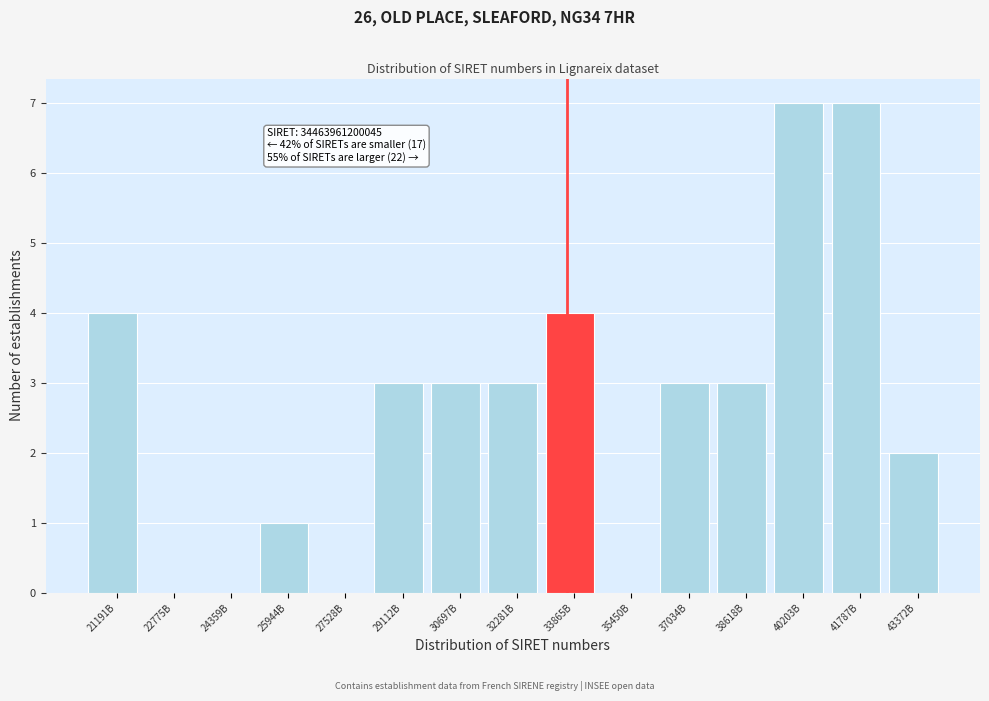

Reading left to right, what are all the values shown in this chart?

21191B=4	22775B=0	24359B=0	25944B=1	27528B=0	29112B=3	30697B=3	32281B=3	33865B=4	35450B=0	37034B=3	38618B=3	40203B=7	41787B=7	43372B=2